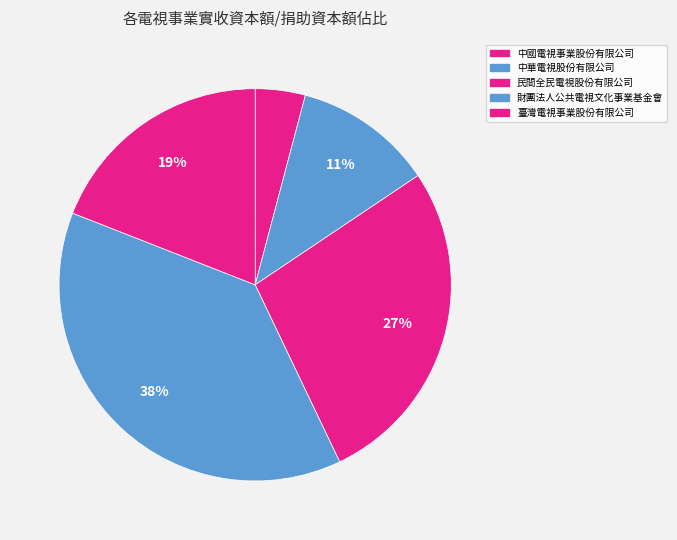

Do 財團法人公共電視文化事業基金會 and 民間全民電視股份有限公司 together represent more than half of the pie?

Yes